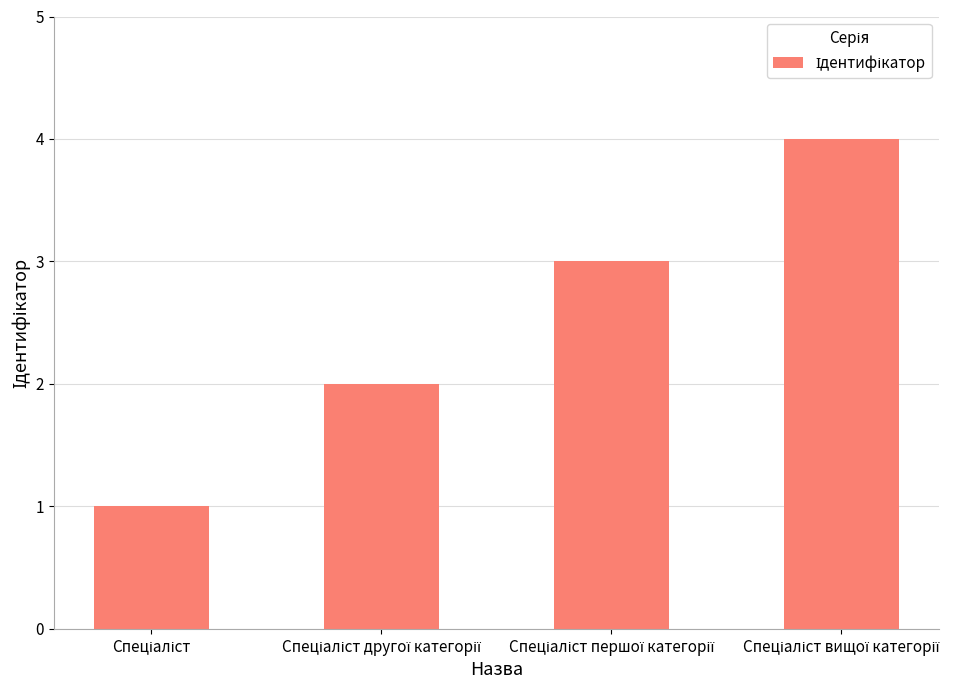

What is the sum of all values?

10